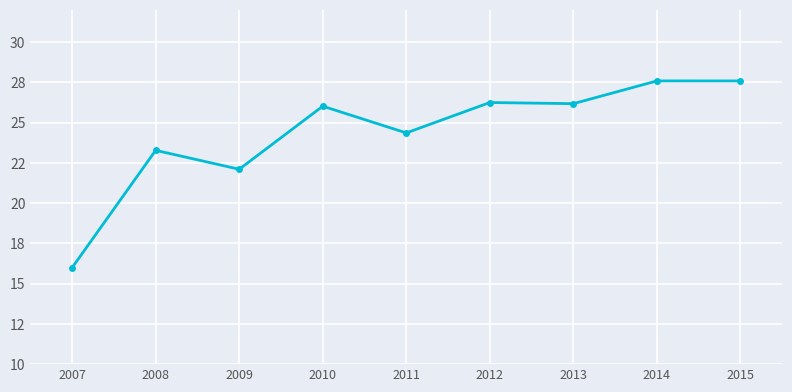

What is the change in value from 2009 to 2013?

+4.1